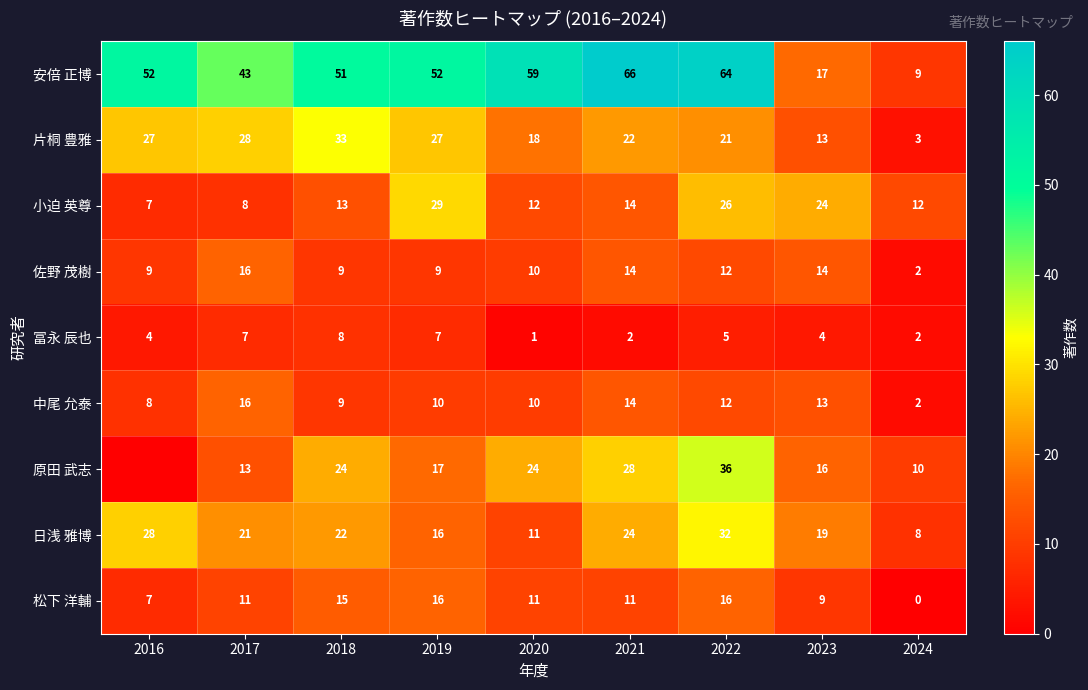

What is the maximum value shown in the chart?

66